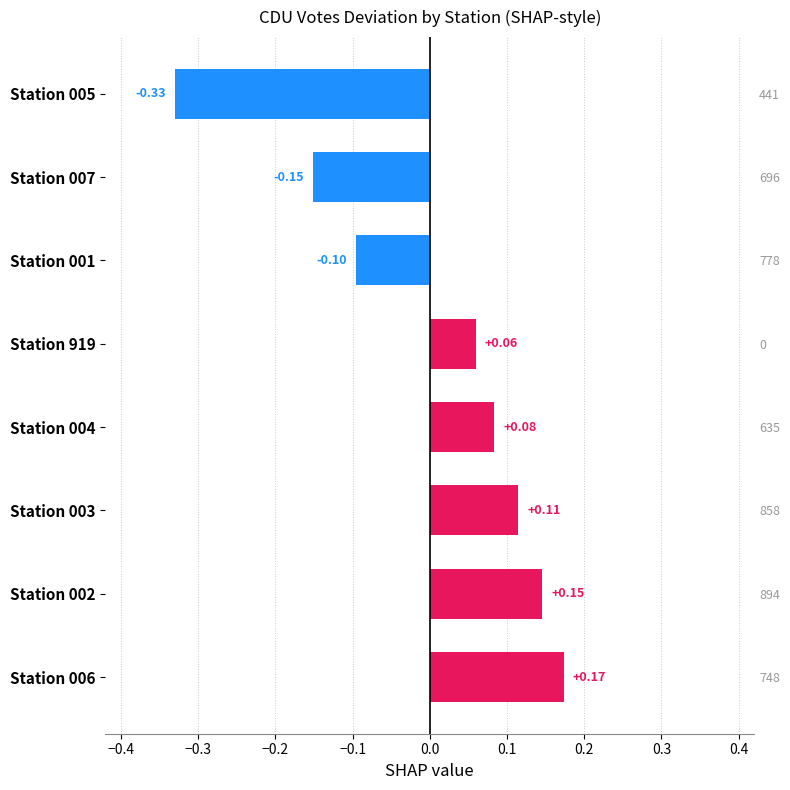

Does the chart contain stacked bars?

No